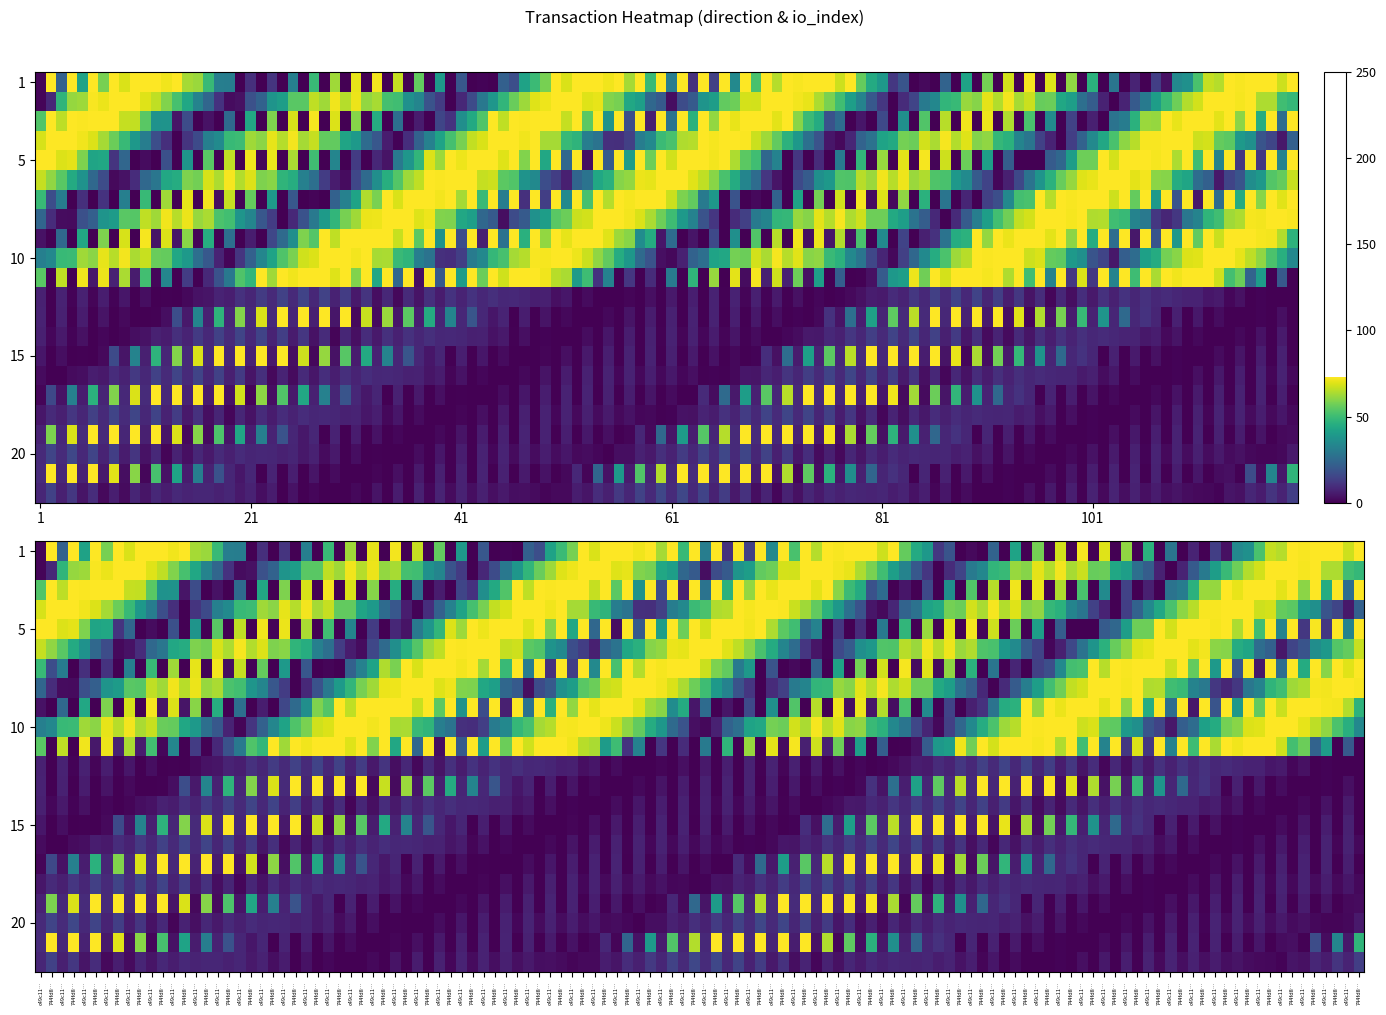

What is the spread (max minus min) of values at 0?

2